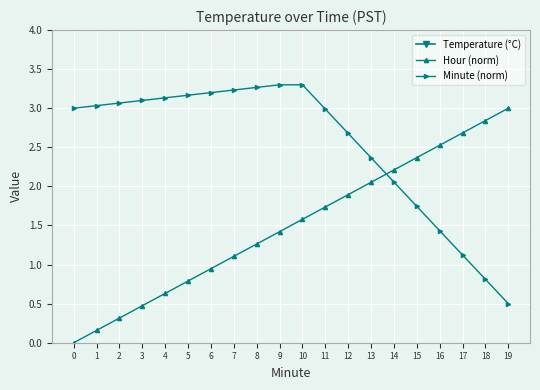

True or false: Minute (norm) has a value of 5.8 at 7.

False